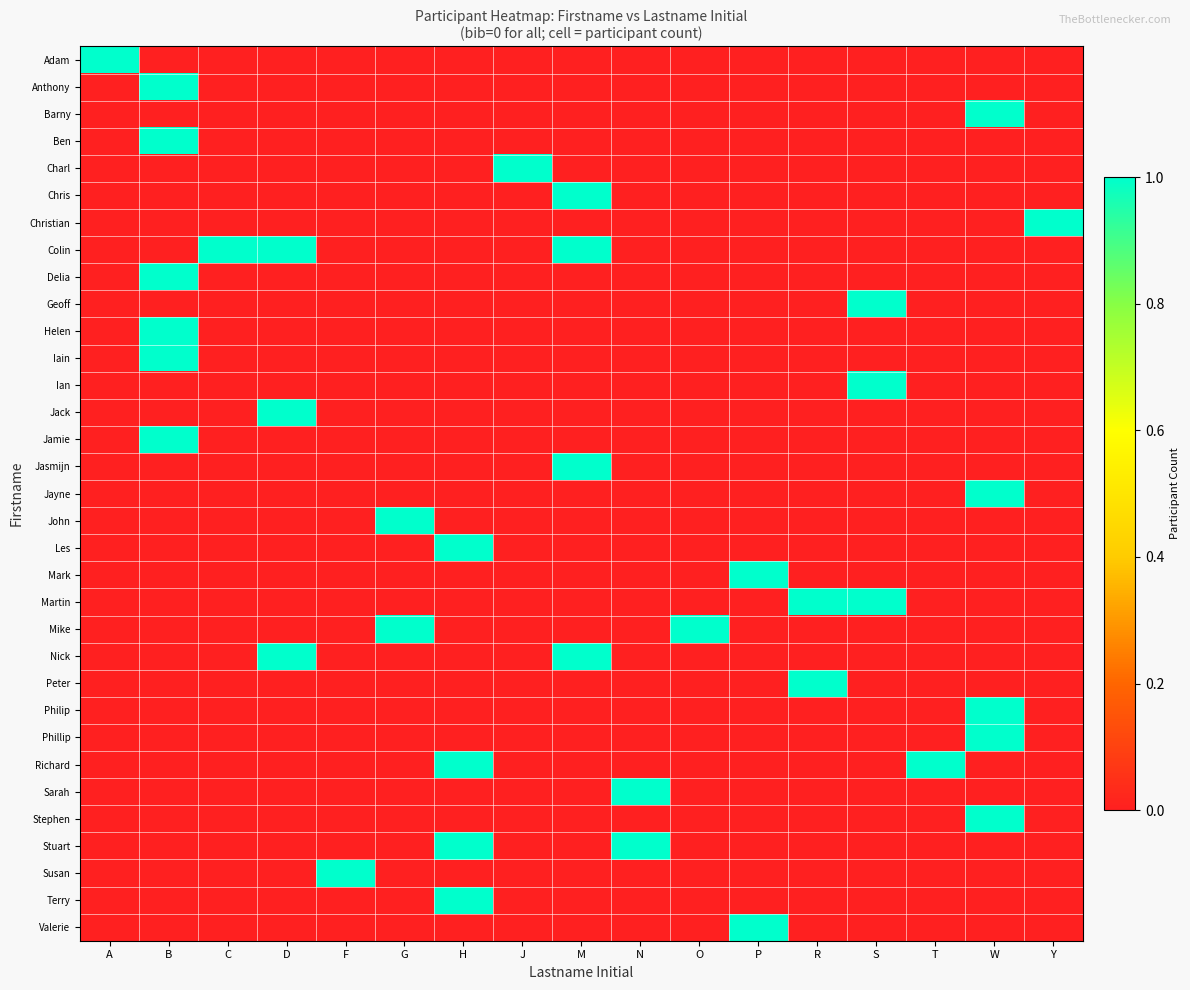

What is the total value across all series at W?

5